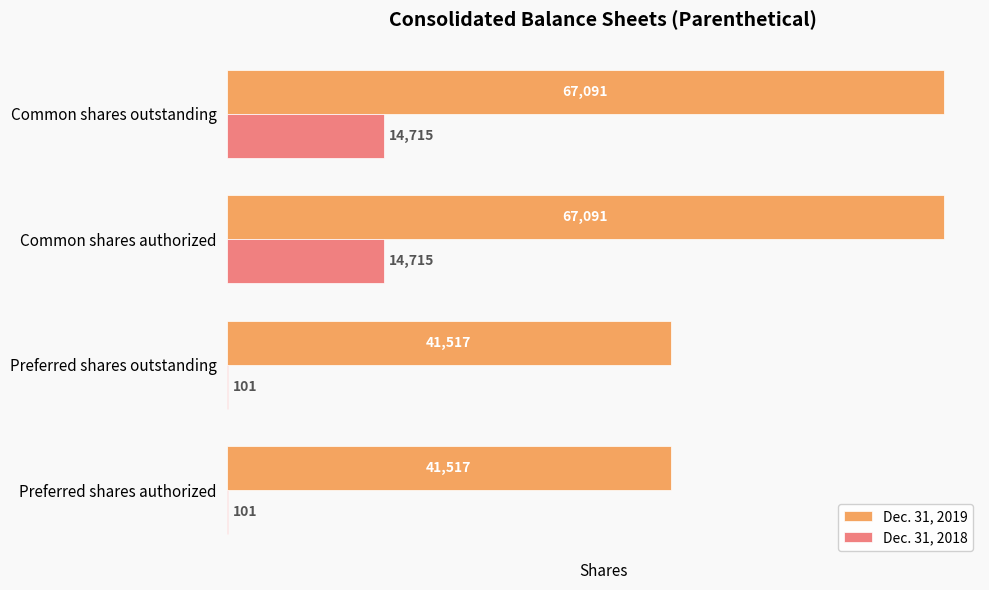

What is the total value across all series at Common shares authorized?

81806